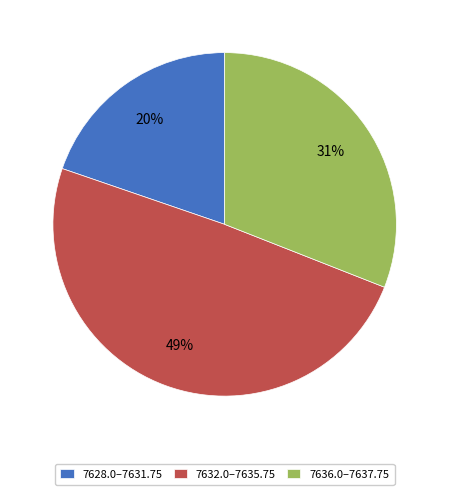

To the nearest percent, what percentage of the pie is 7636.0–7637.75?

31%